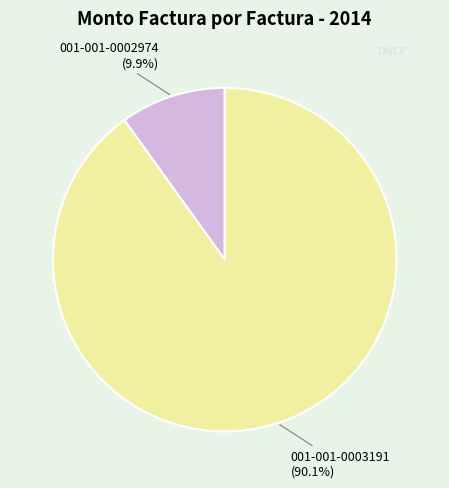

To the nearest percent, what is the difference between the 001-001-0002974 and 001-001-0003191 slice percentages?

80%